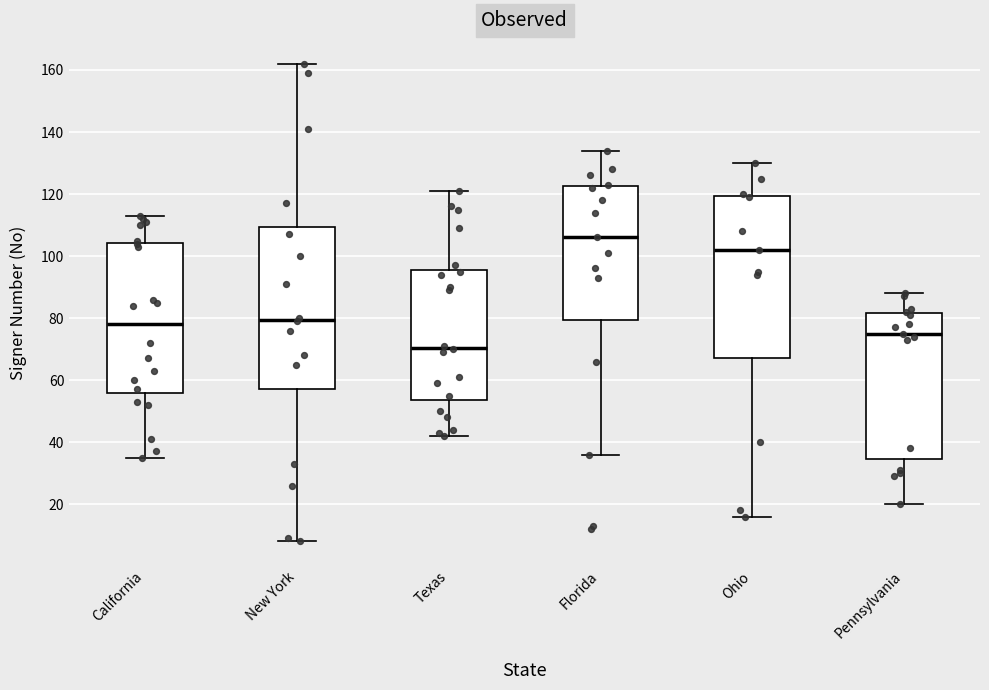

Where does the lower whisker of the box for Ohio end on the y-axis? The values are not printed on the chart, so give them approximately, as read against the axis.

16